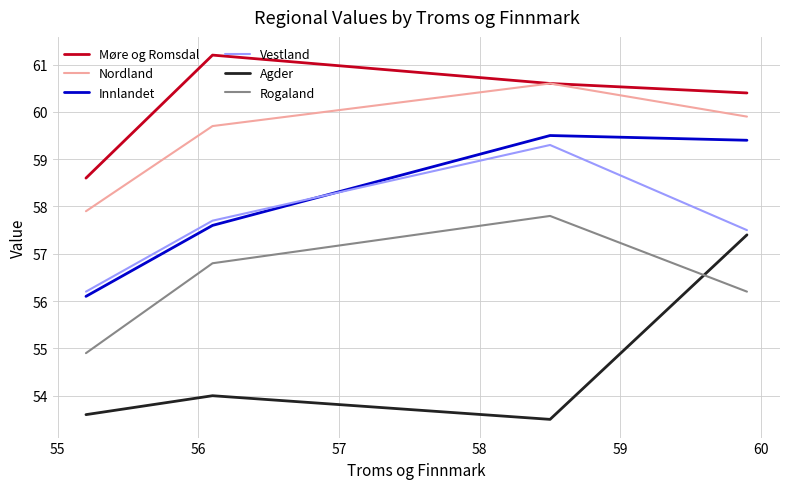

What are all the series names shown in the legend?

Møre og Romsdal, Nordland, Innlandet, Vestland, Agder, Rogaland